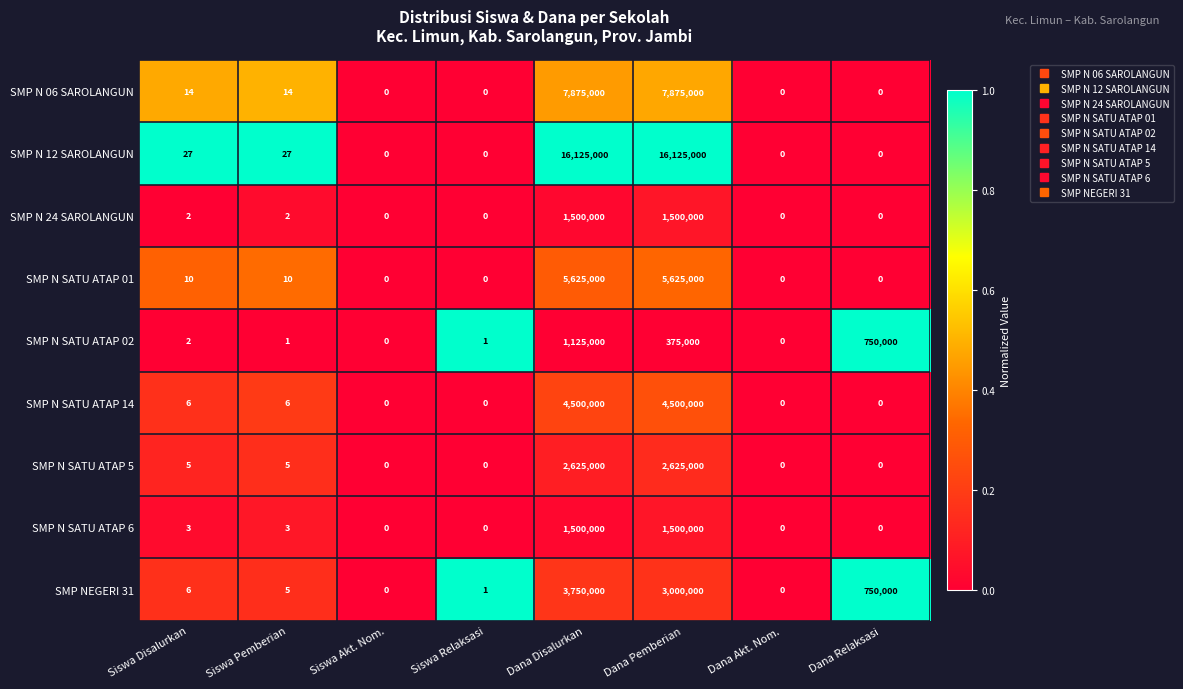

Is the value of SMP N SATU ATAP 6 at Siswa Disalurkan greater than the value of SMP N 12 SAROLANGUN at Siswa Akt. Nom.?

Yes